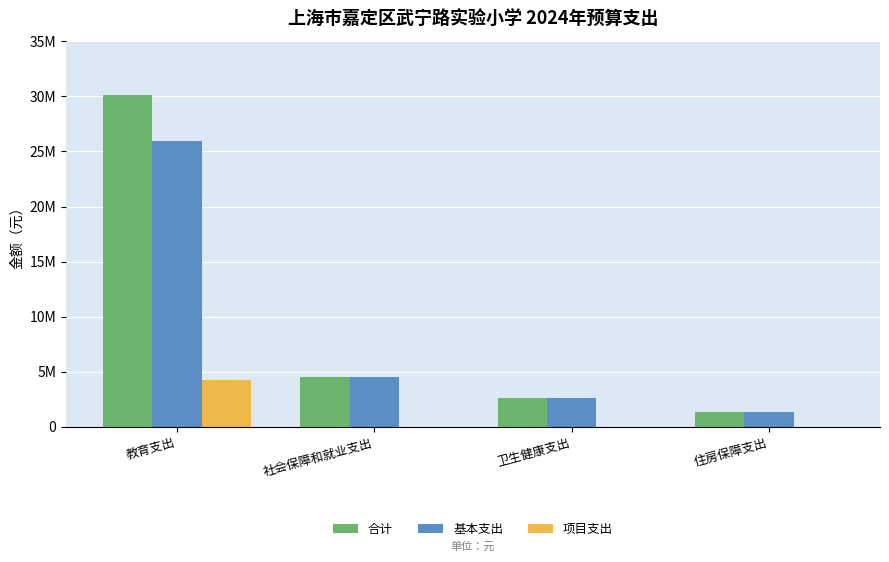

What are all the series names shown in the legend?

合计, 基本支出, 项目支出